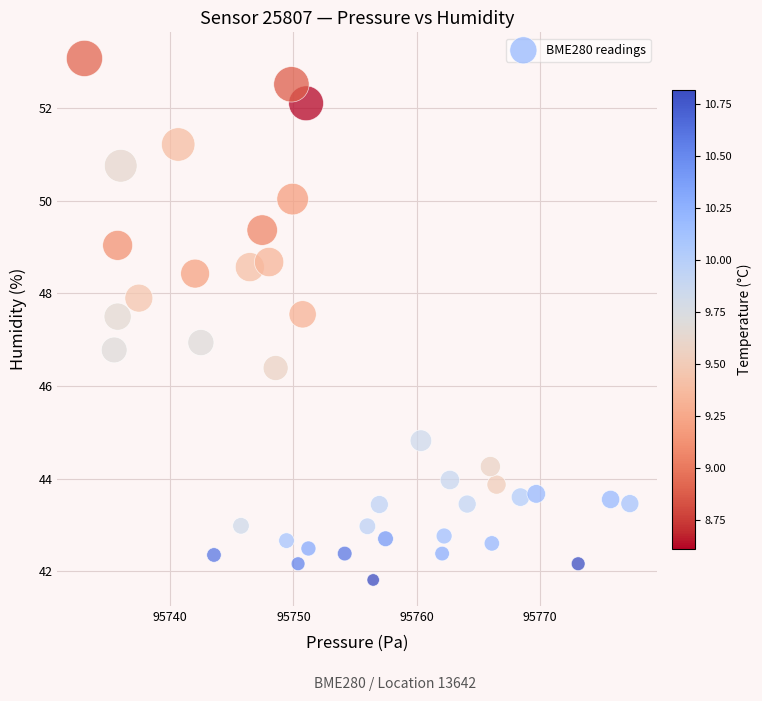

What is the range of X values (max minus min)?

44.2